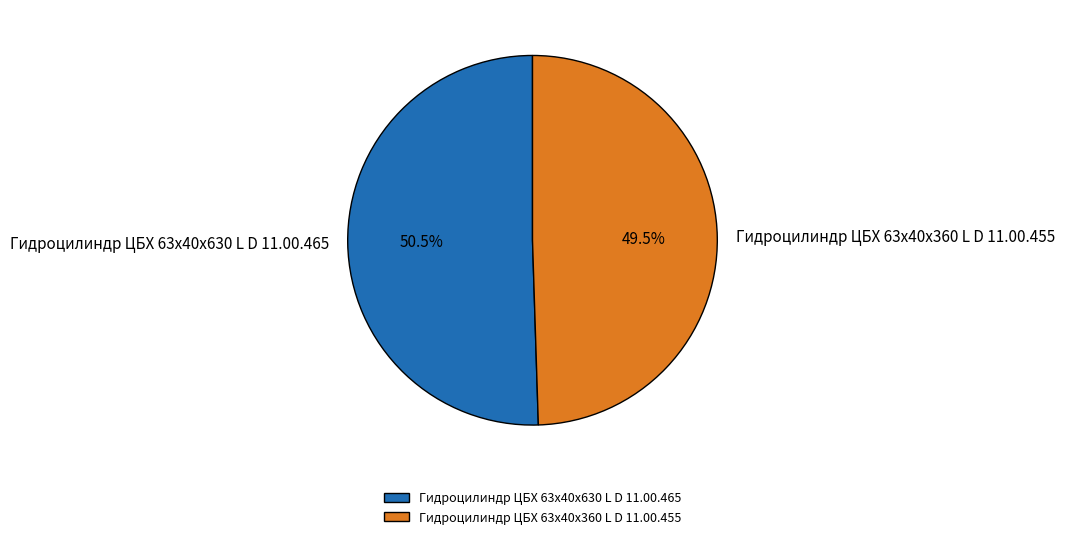

Does Гидроцилиндр ЦБХ 63х40х630 L D 11.00.465 represent more than half of the total?

Yes